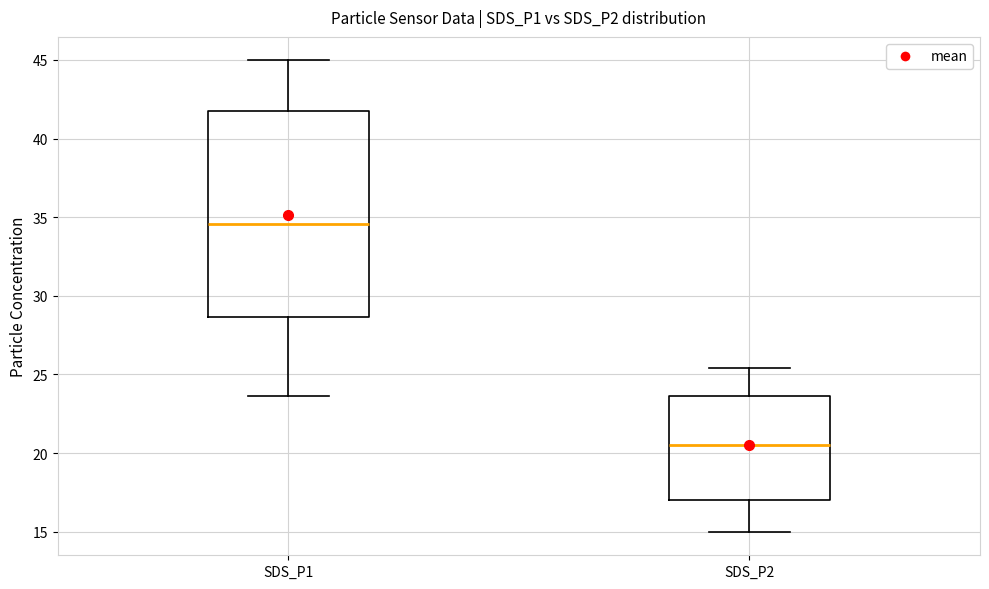

Reading left to right, read every box against the y-axis: the position of its median line, the range the box covers, and the ends of its whiskers. The values are not printed on the chart, so give them approximately, as read against the axis.

SDS_P1: median 34.5, box 28.5 to 41.5, whiskers 23.5 to 45.0
SDS_P2: median 20.5, box 17.0 to 23.5, whiskers 15.0 to 25.5